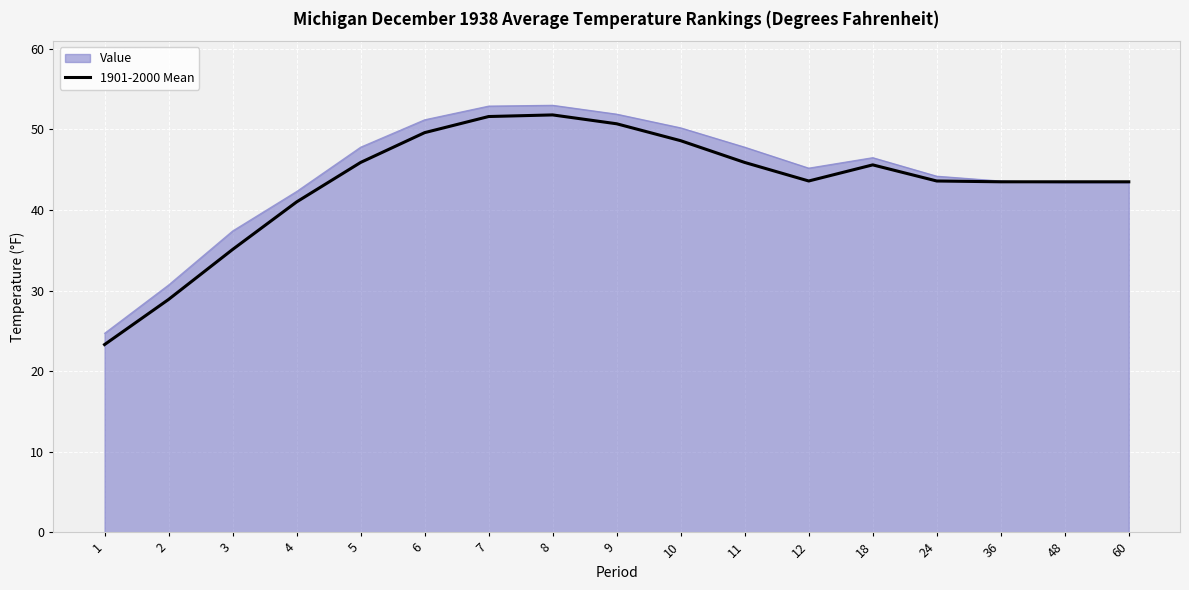

What is the maximum value for Value?

53.0